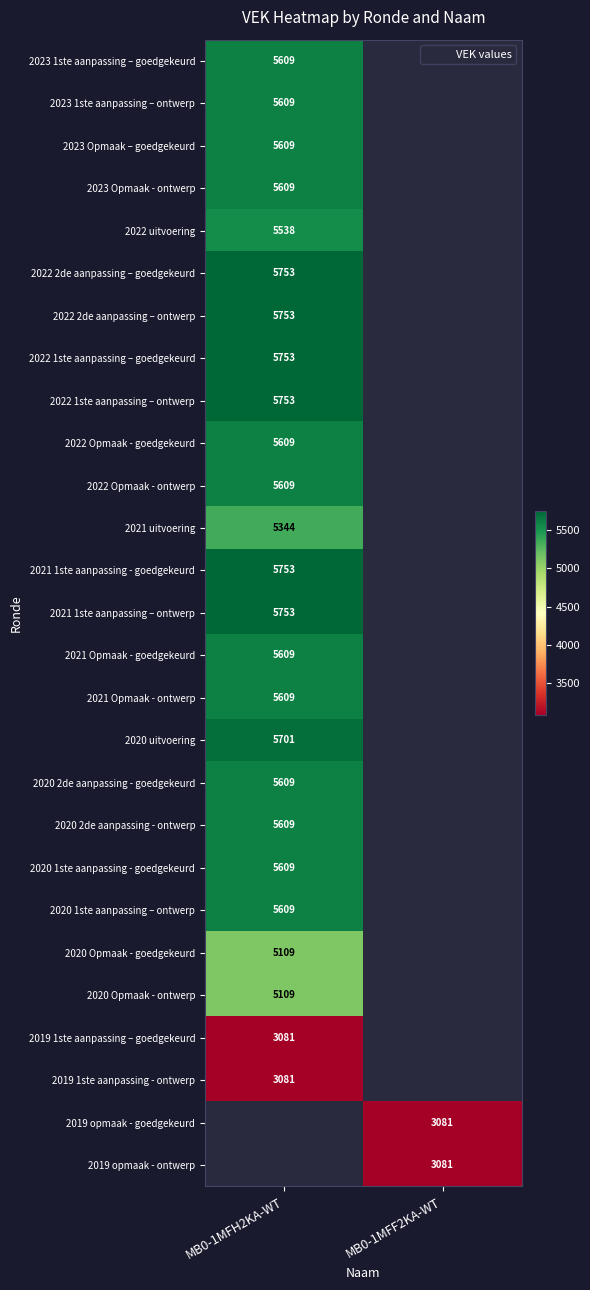

Where is 2023 1ste aanpassing – goedgekeurd nearest to the value 5609?

MB0-1MFH2KA-WT